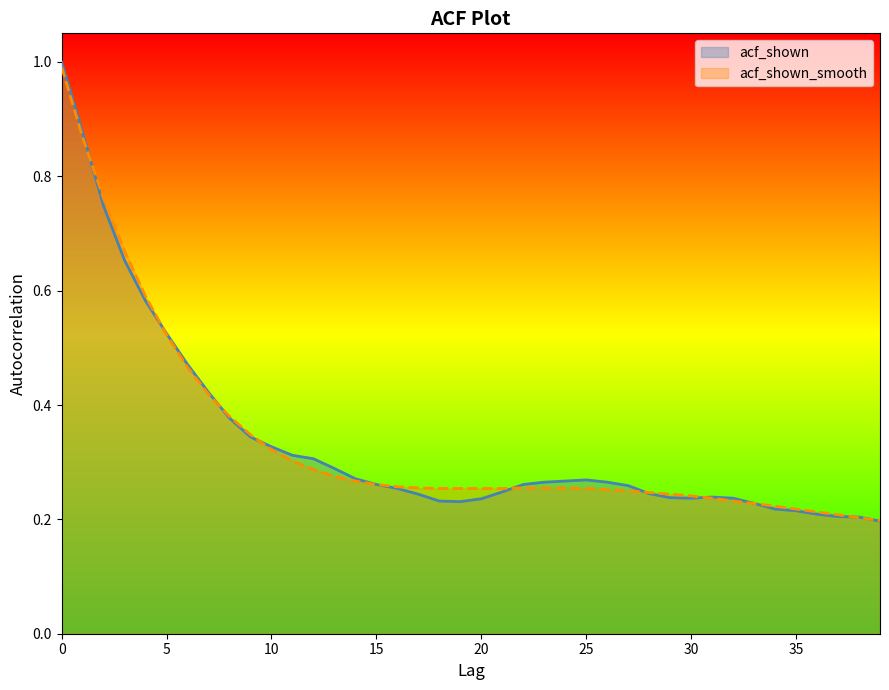

Which series has the largest total across all categories?

acf_shown_smooth